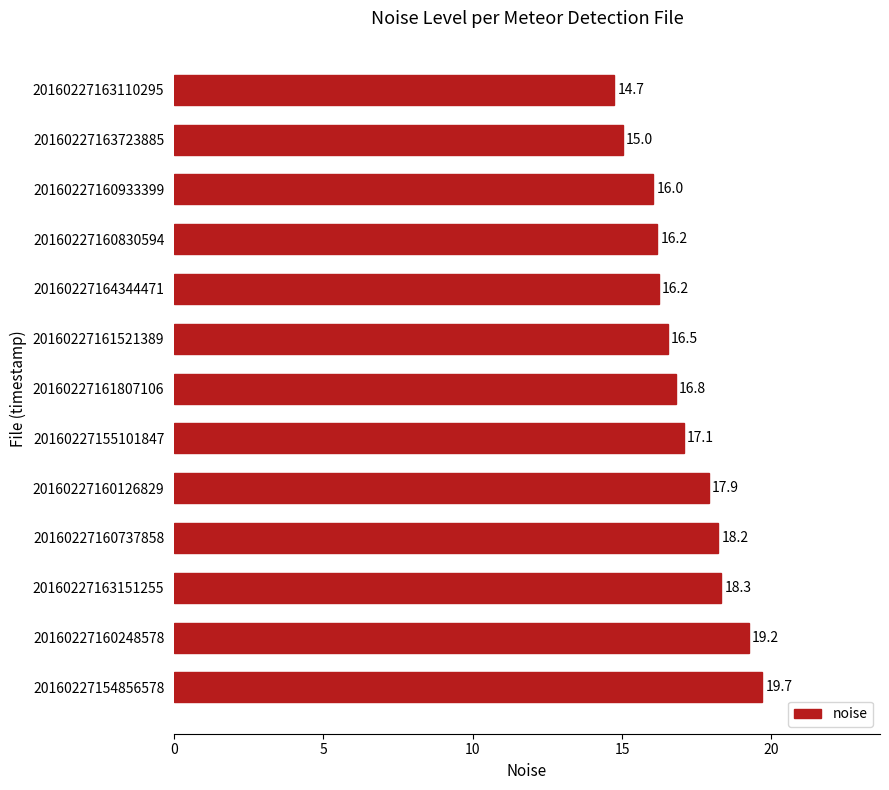

The value at 20160227161521389 is 16.5. True or false?

True